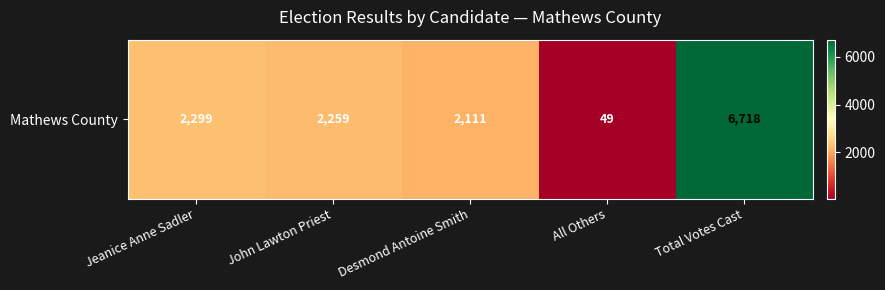

Which label corresponds to the largest value in the chart?

Total Votes Cast